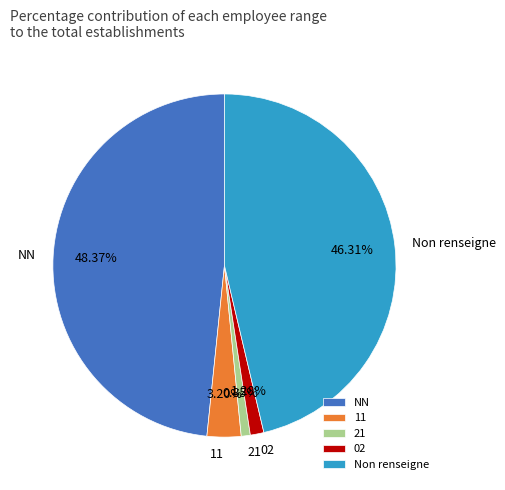

Do NN and Non renseigne together represent more than half of the pie?

Yes